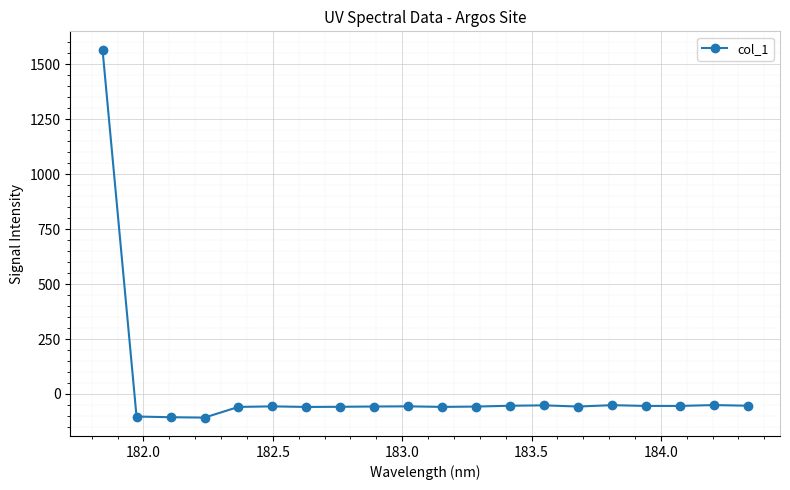

What is the sum of all values?

362.1